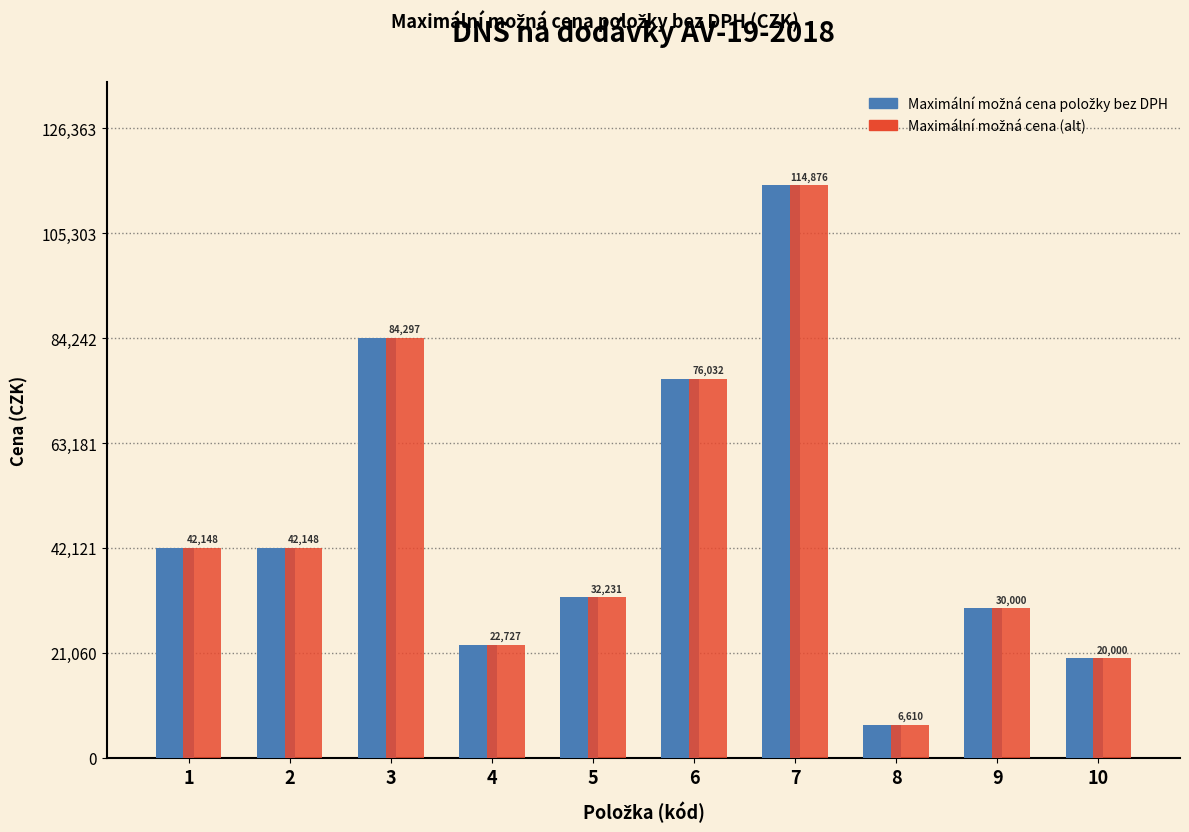

What is the maximum value shown in the chart?

114876